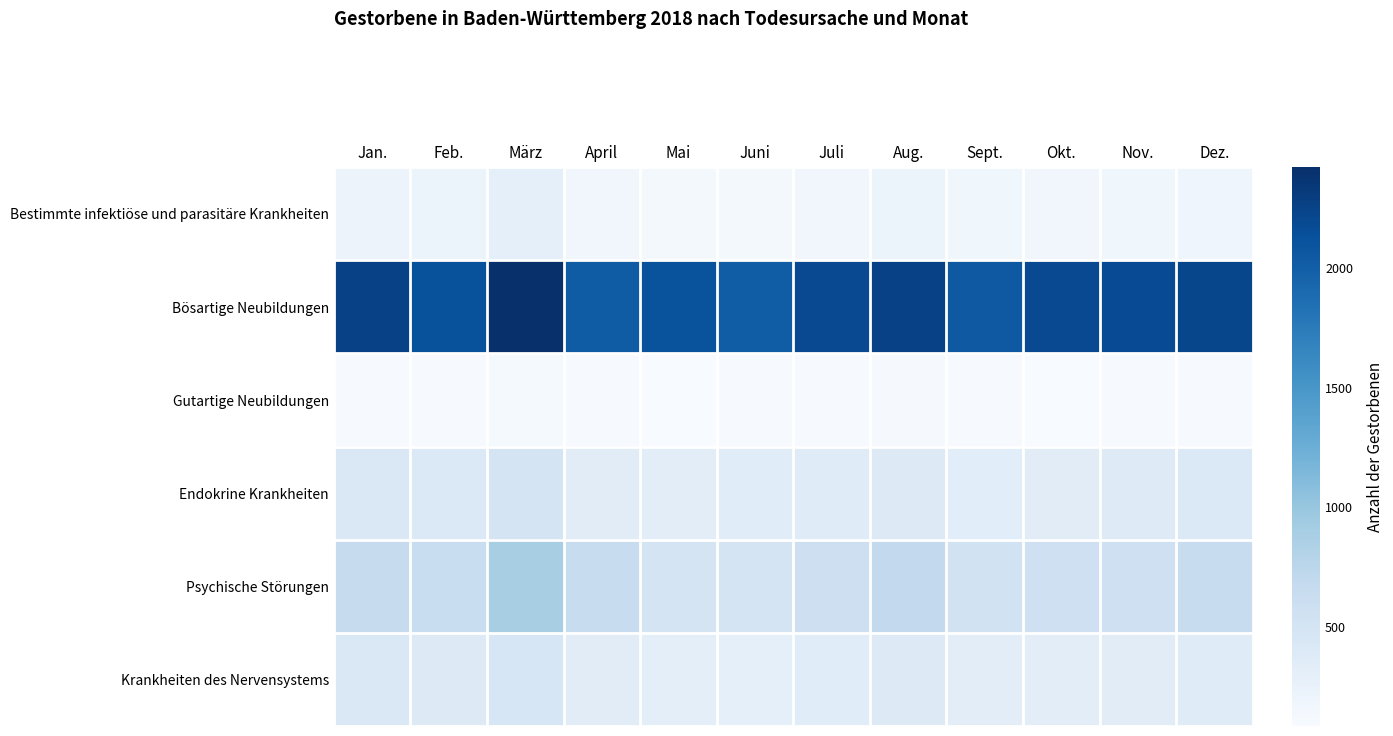

What is the minimum value shown in the chart?

84